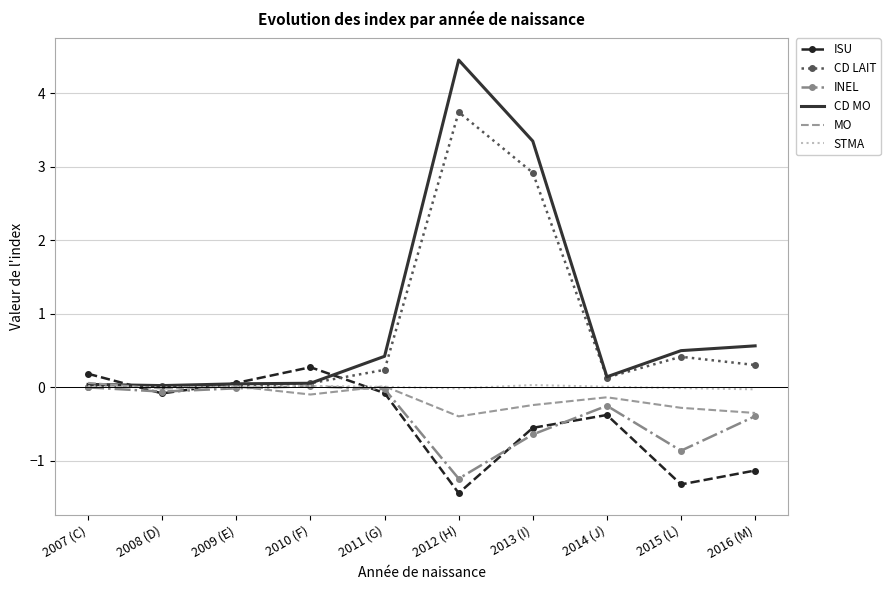

Is it true that INEL equals -0.5 at 2007 (C)?

False